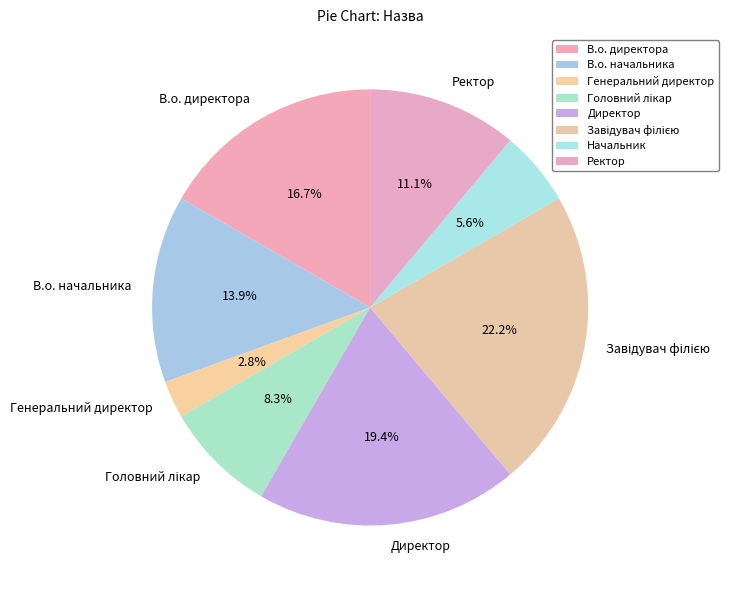

How many segments does this pie chart have?

8